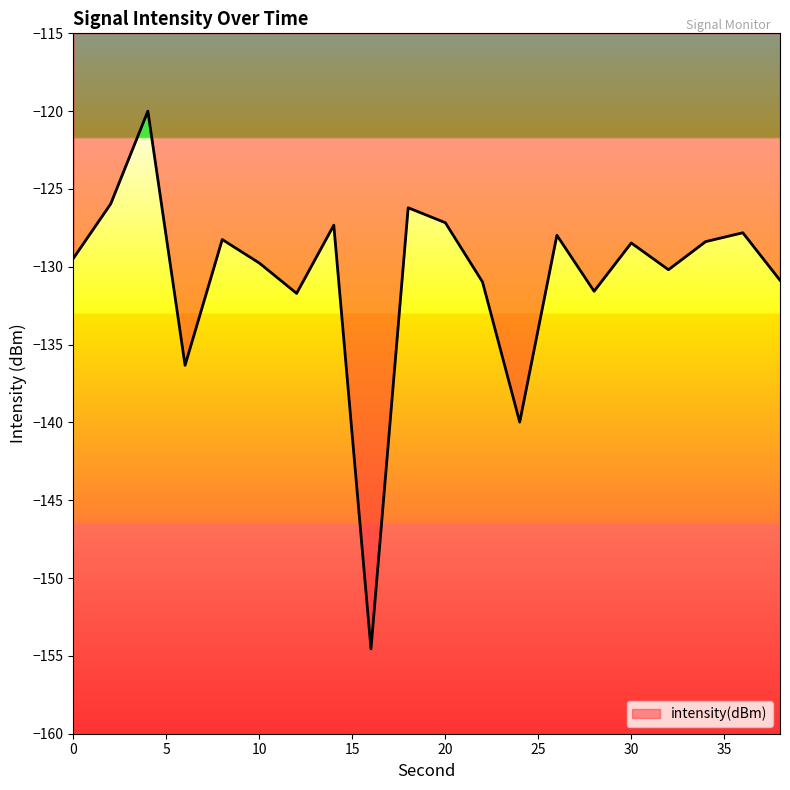

What is the smallest value displayed?

-154.6